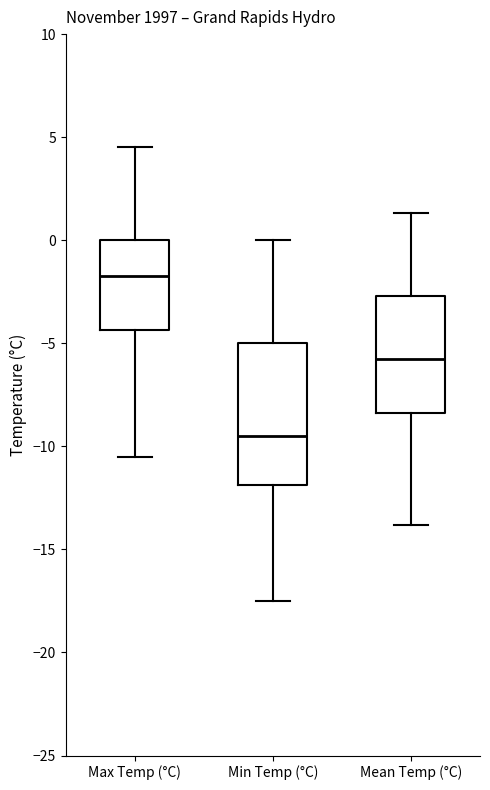

Comparing the boxes themselves (not the whiskers), which one is the tallest?

Min Temp (°C)